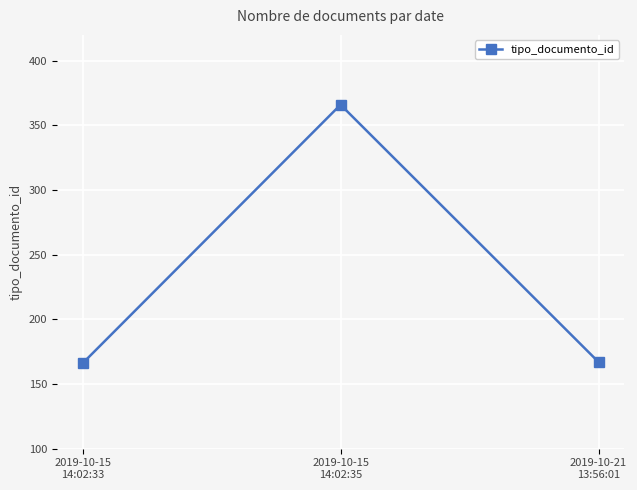

What is the value of the 3rd point from the left?

167